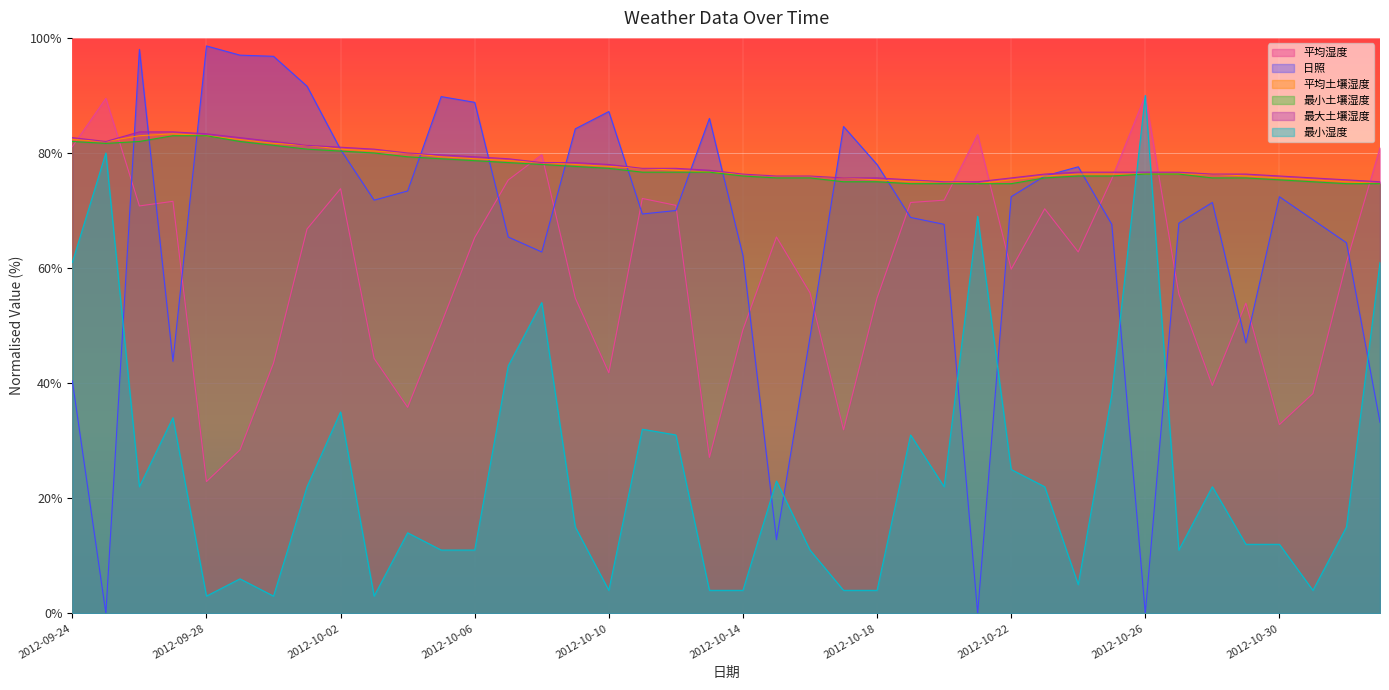

Count the number of data series in this chart.

6